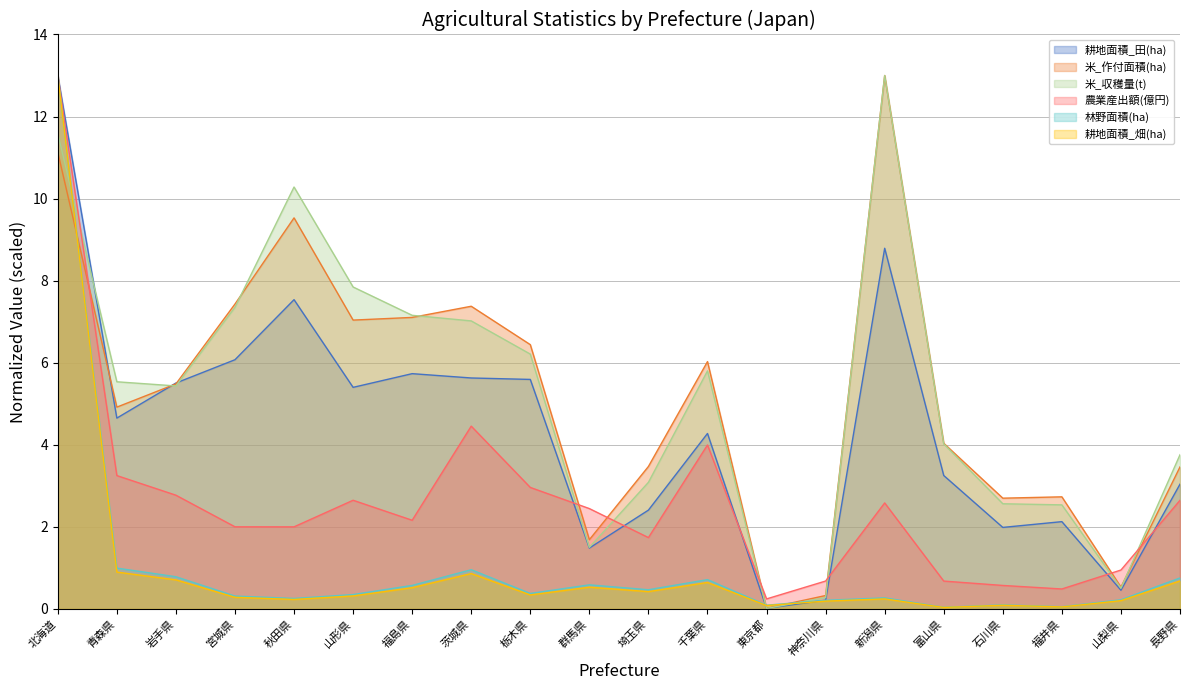

True or false: 米_作付面積(ha) has more than 2 points higher than both neighbors.

True